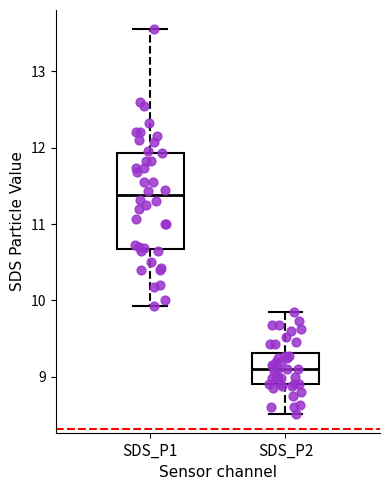

Which box has the lowest median line?

SDS_P2